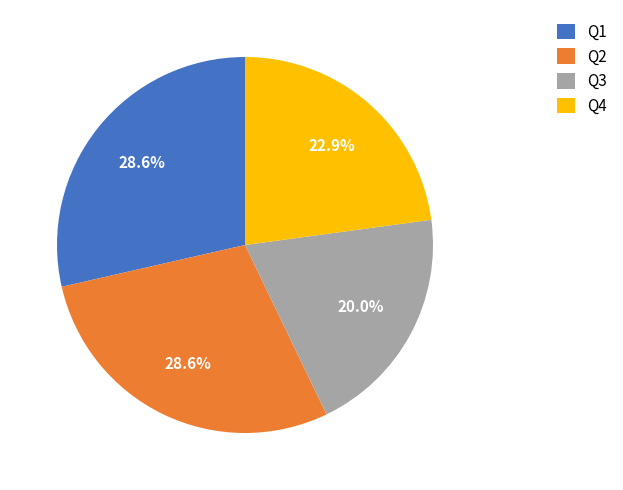

How many slices are in this pie chart?

4